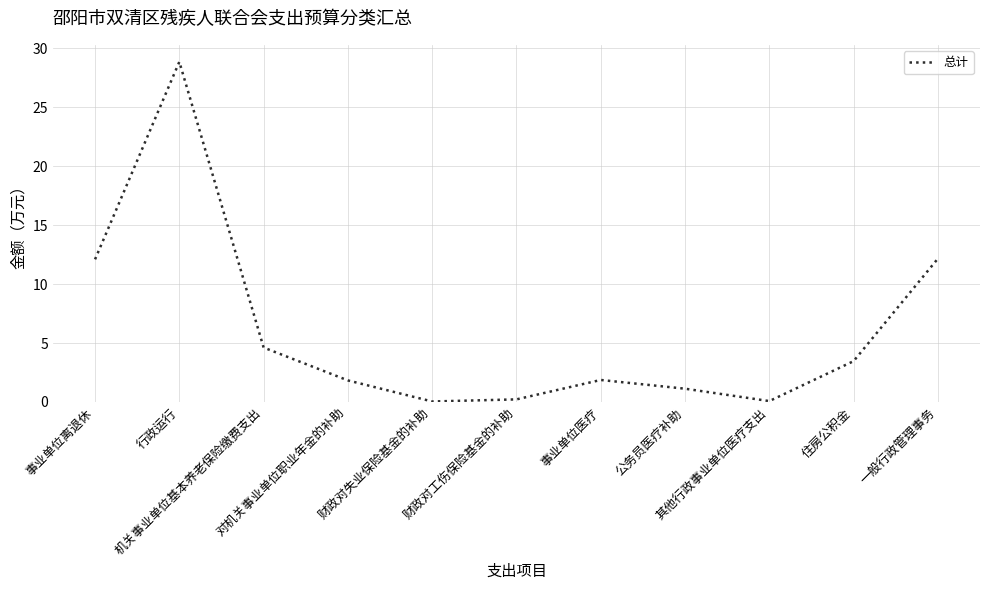

What is the greatest value displayed?

28.9